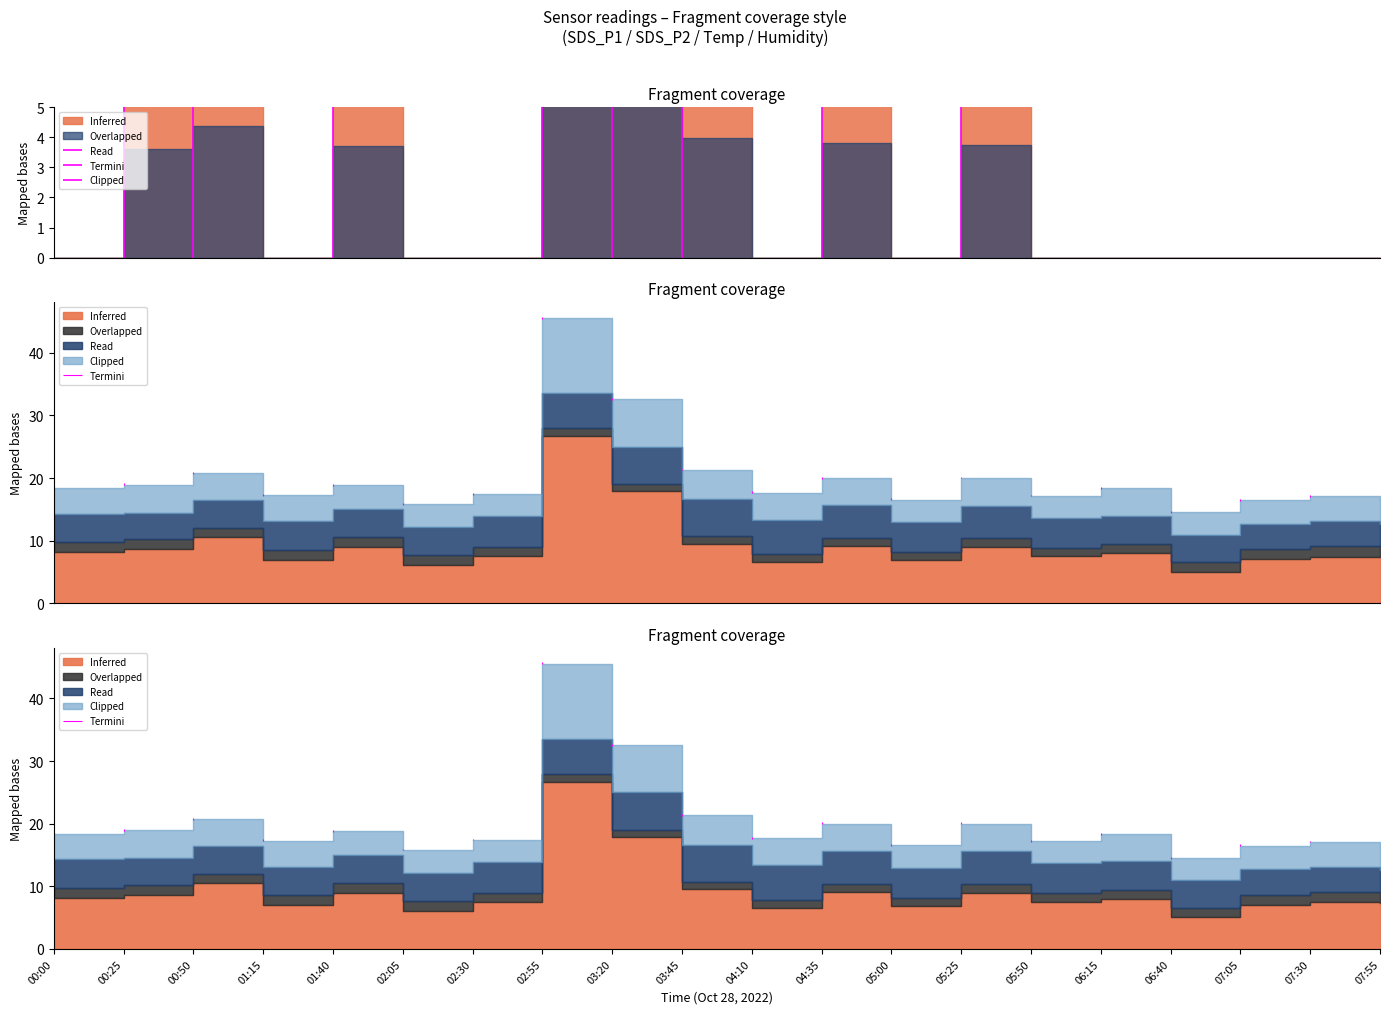

At which category does the chart reach its minimum across all series?

05:50